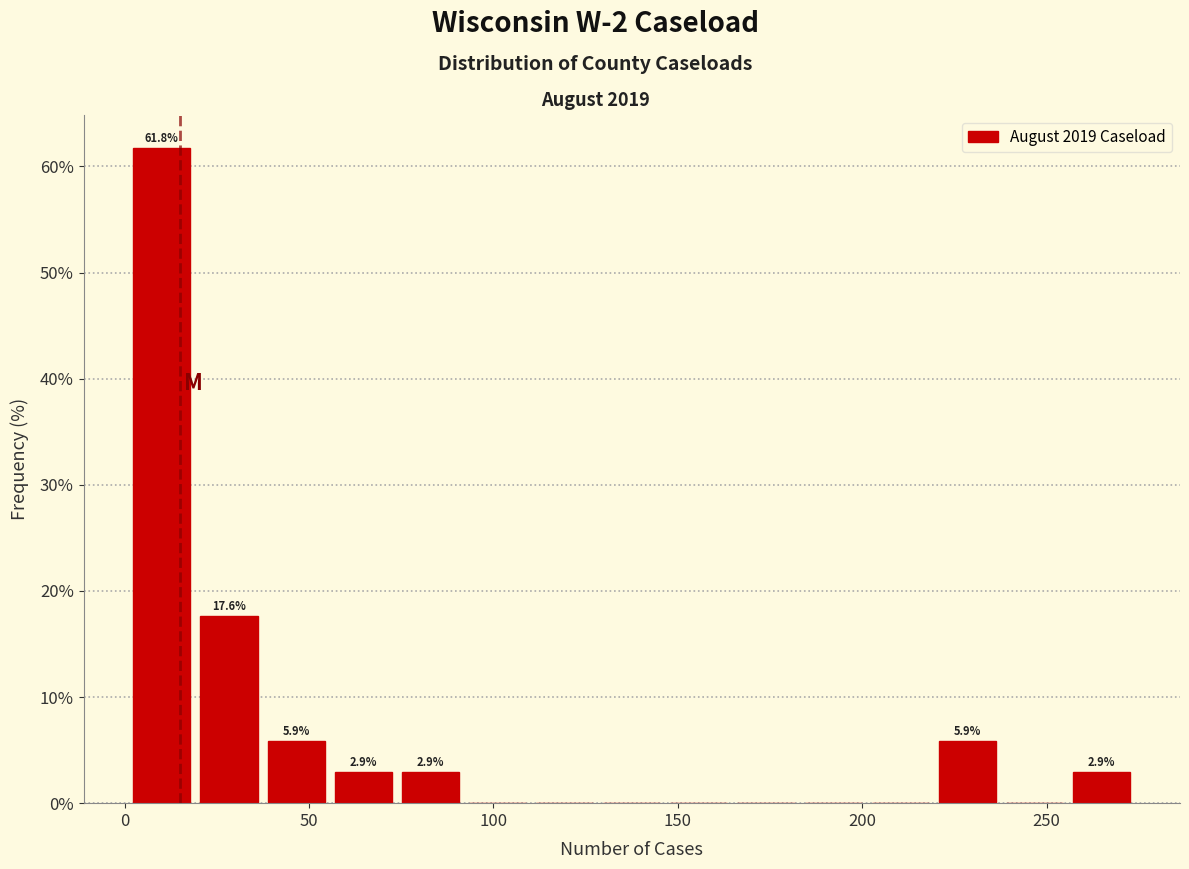

Around what value on the x-axis is the tallest bar? Give the approximate position of its centre, as read against the axis.

10